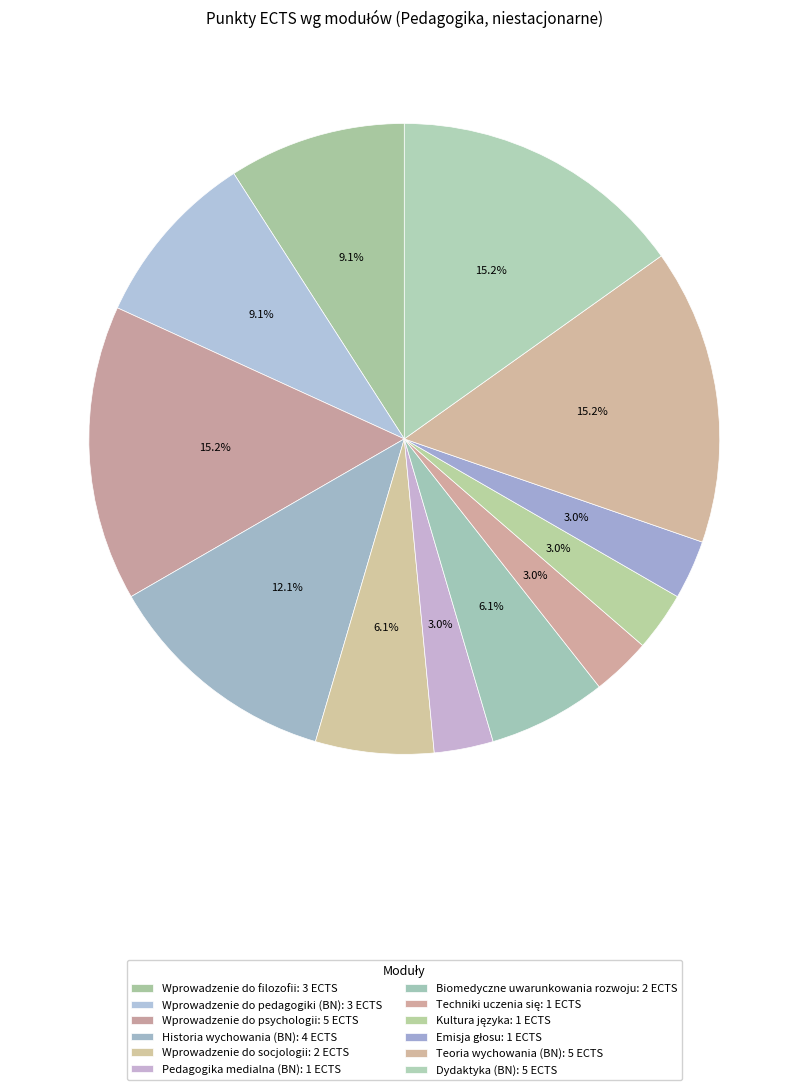

Between Historia wychowania (BN) and Dydaktyka (BN), which is larger?

Dydaktyka (BN)